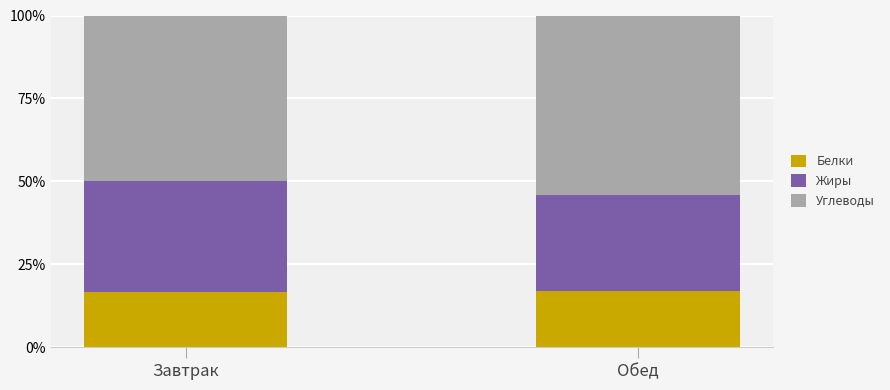

What is the sum of all Белки values?

33.6